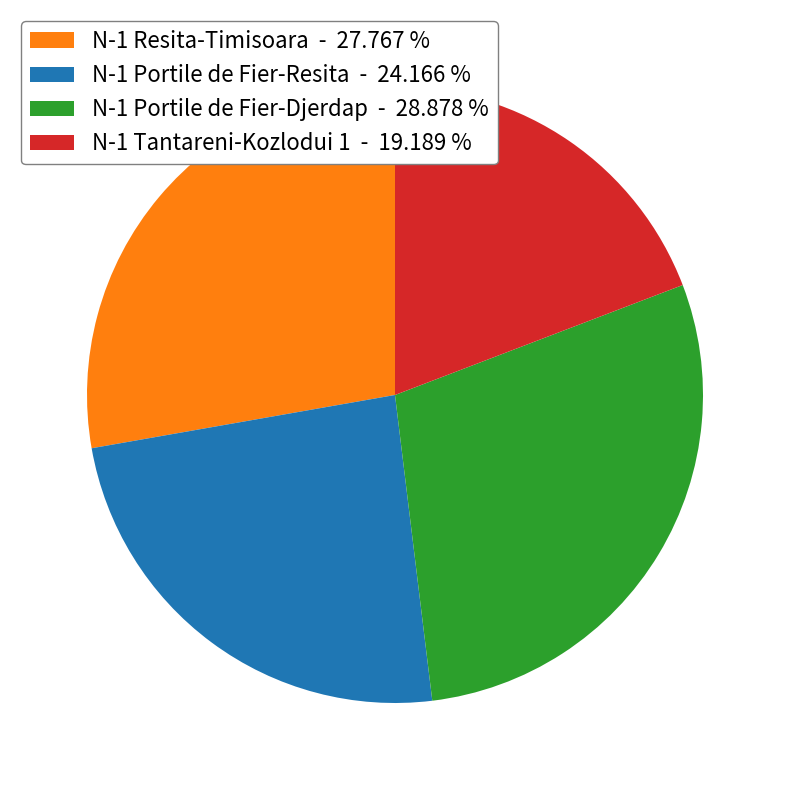

Do N-1 Portile de Fier-Resita - 24.166 % and N-1 Tantareni-Kozlodui 1 - 19.189 % together represent more than half of the pie?

No